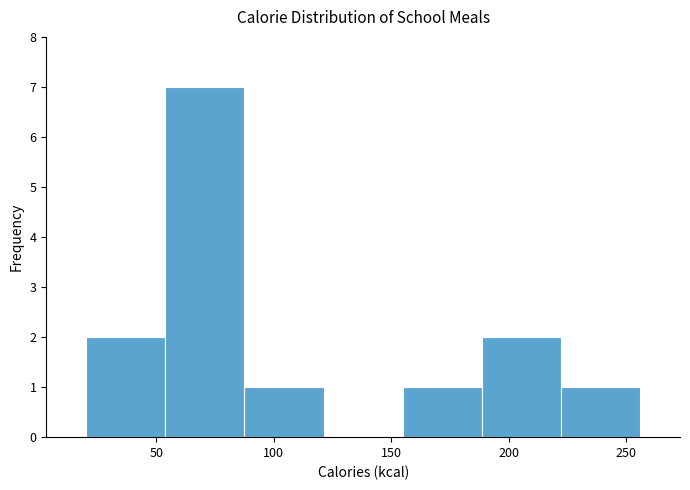

What is the height of the bar covering 190 to 220 on the x-axis? Neither the bar edges nor the heights are printed on the chart, so give them approximately, as read against the axes.

2